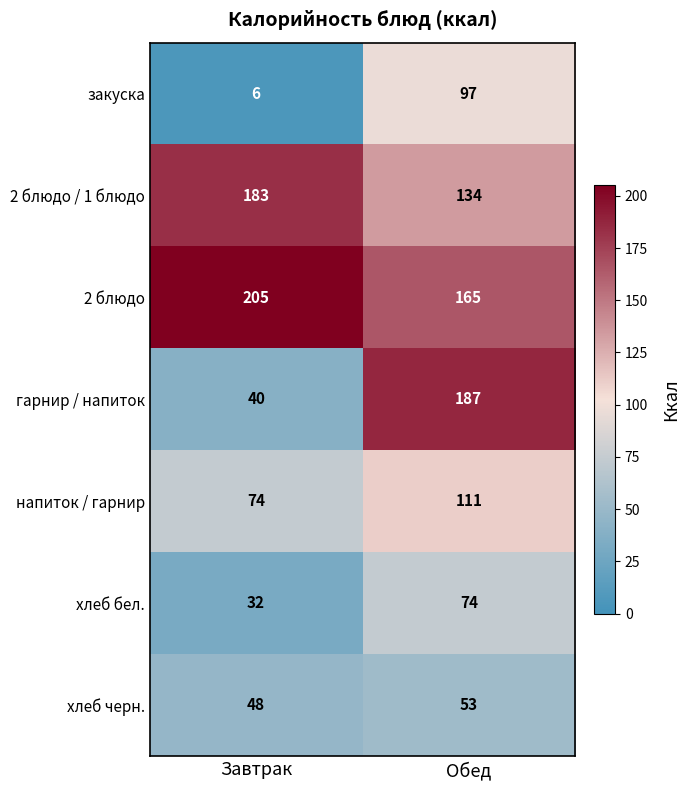

What is the minimum value shown in the chart?

6